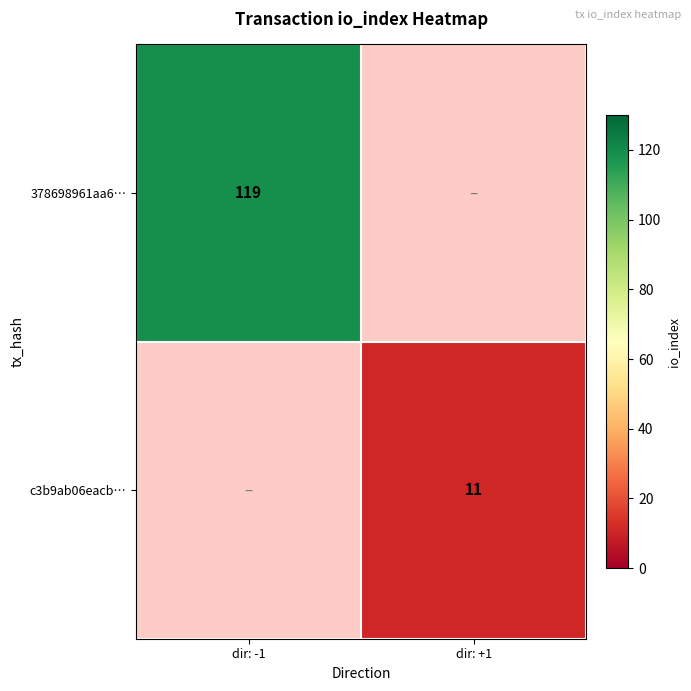

The 378698961aa6… series shows 119 at dir: -1. True or false?

True